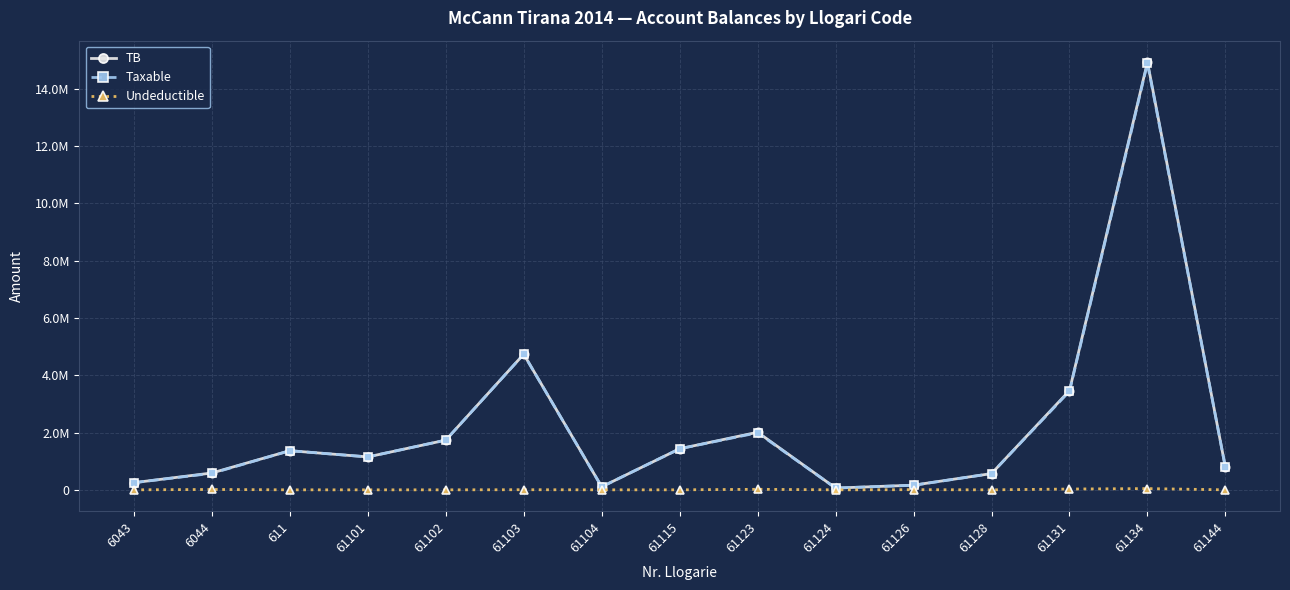

True or false: Taxable and Undeductible cross at least once.

False